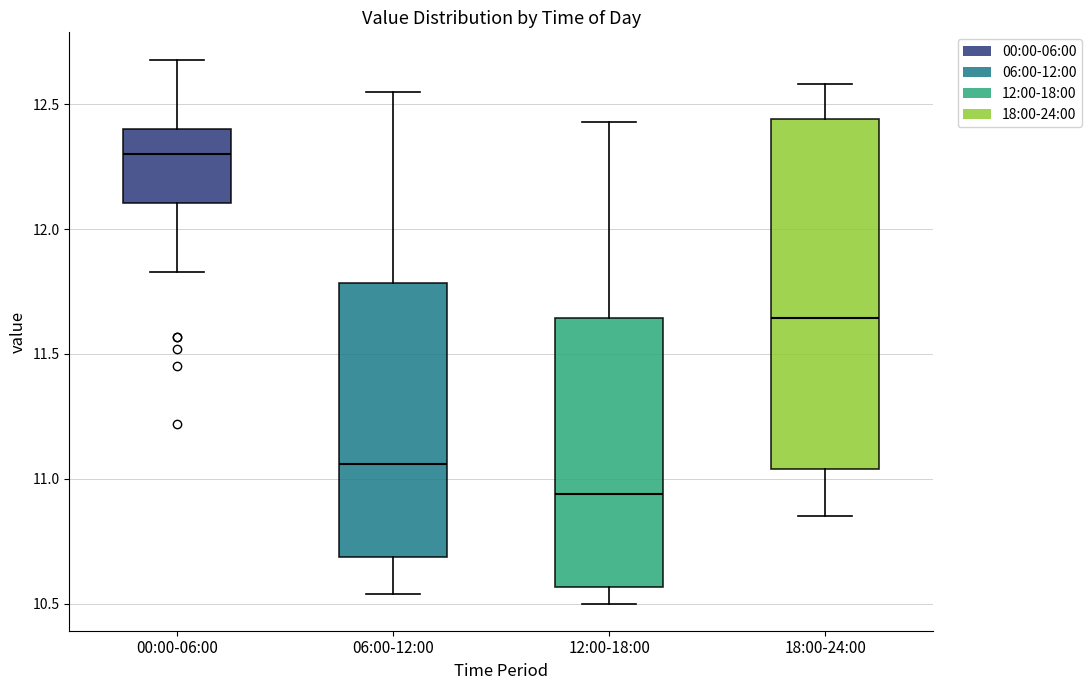

Where does the median line of the box for 12:00-18:00 sit on the y-axis? The values are not printed on the chart, so give them approximately, as read against the axis.

10.95